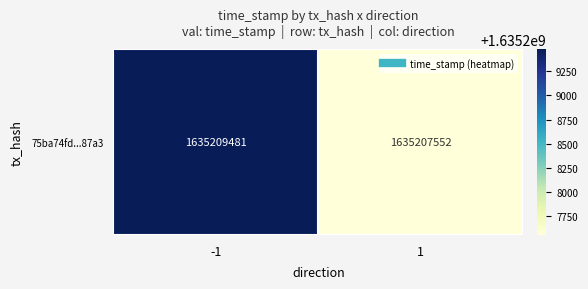

What is the sum of the values at -1 and 1?

3270417033